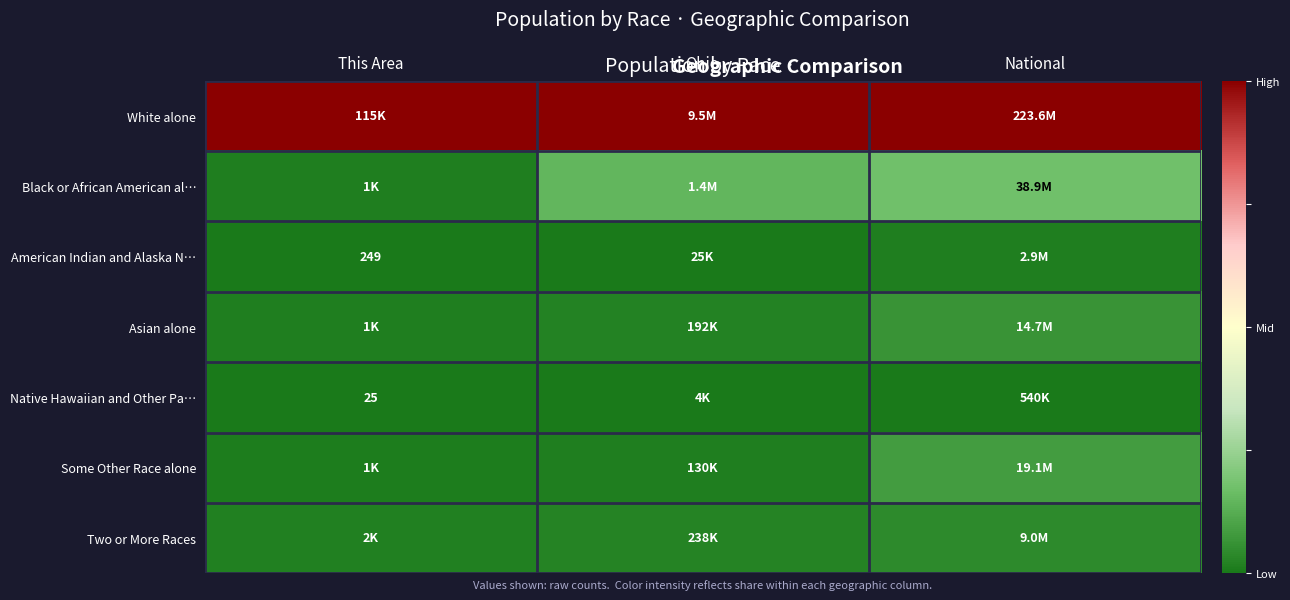

Which label corresponds to the smallest value in the chart?

This Area